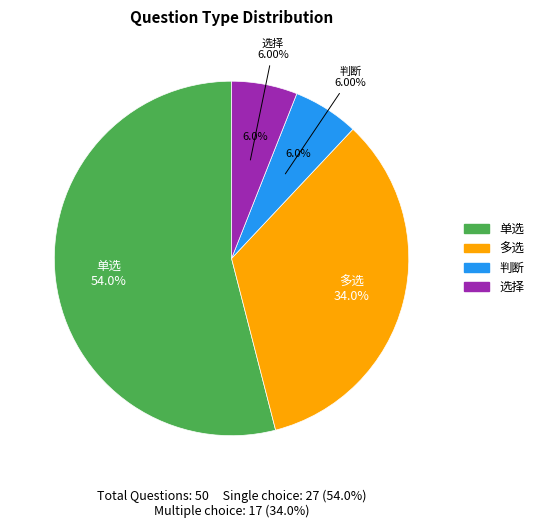

What is the ratio of the value at 选择 to the value at 单选?

0.1